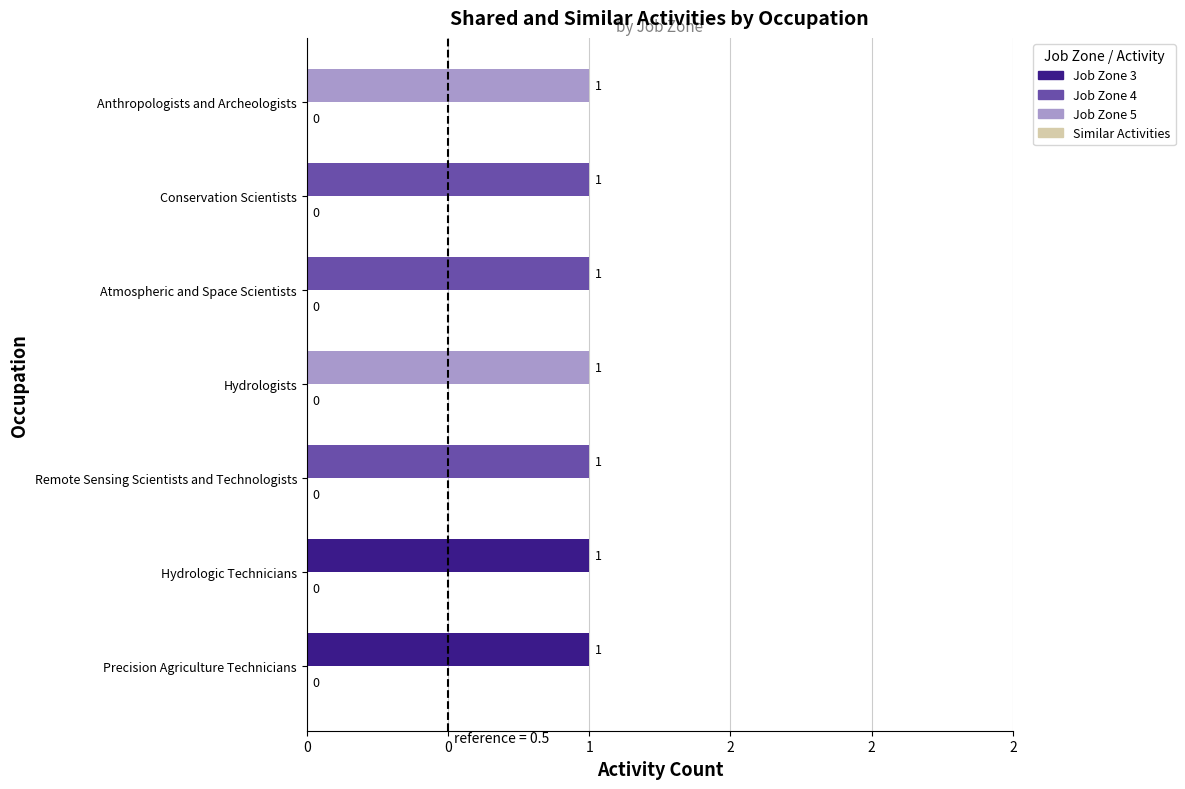

What position from the left is Hydrologic Technicians?

2